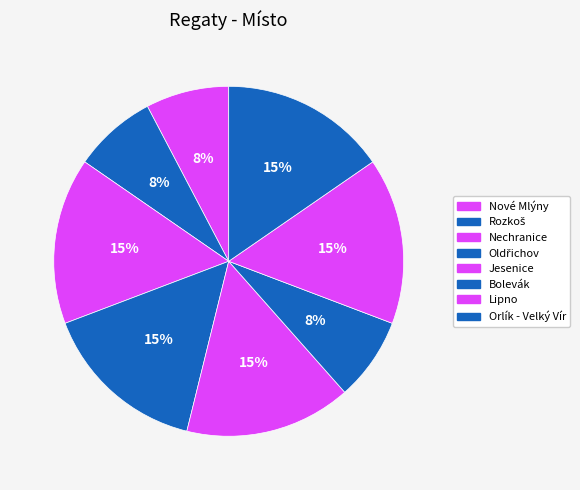

What is the total percentage of Orlík - Velký Vír and Bolevák?

23.1%